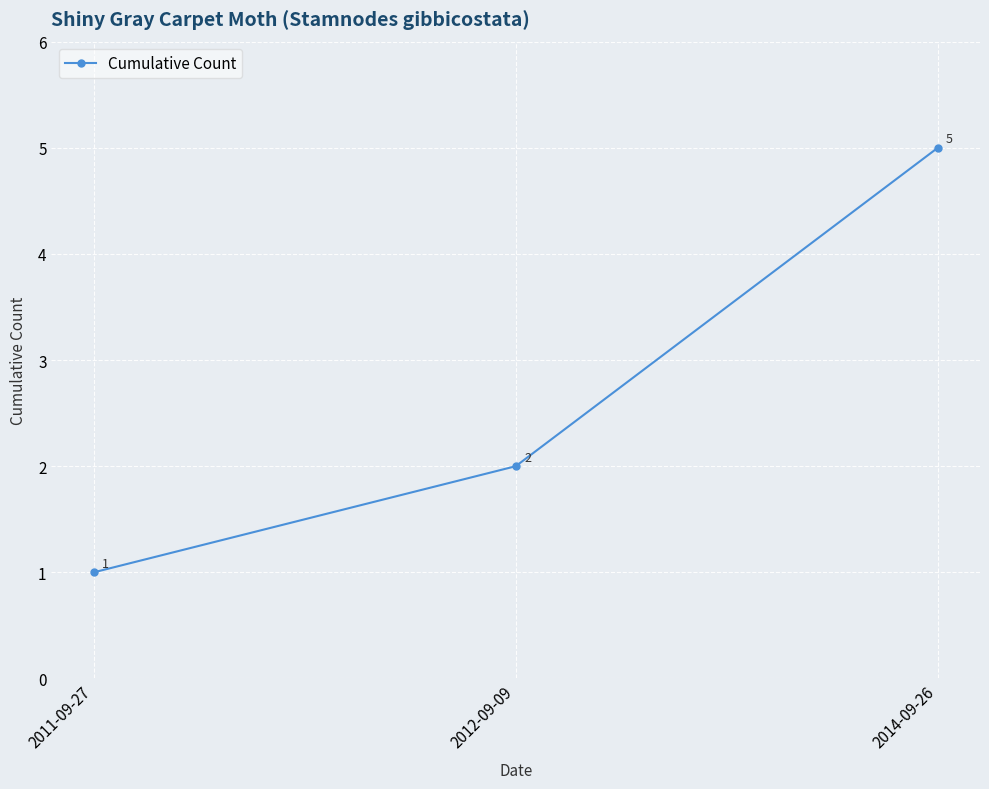

How many lines are shown in the chart?

1